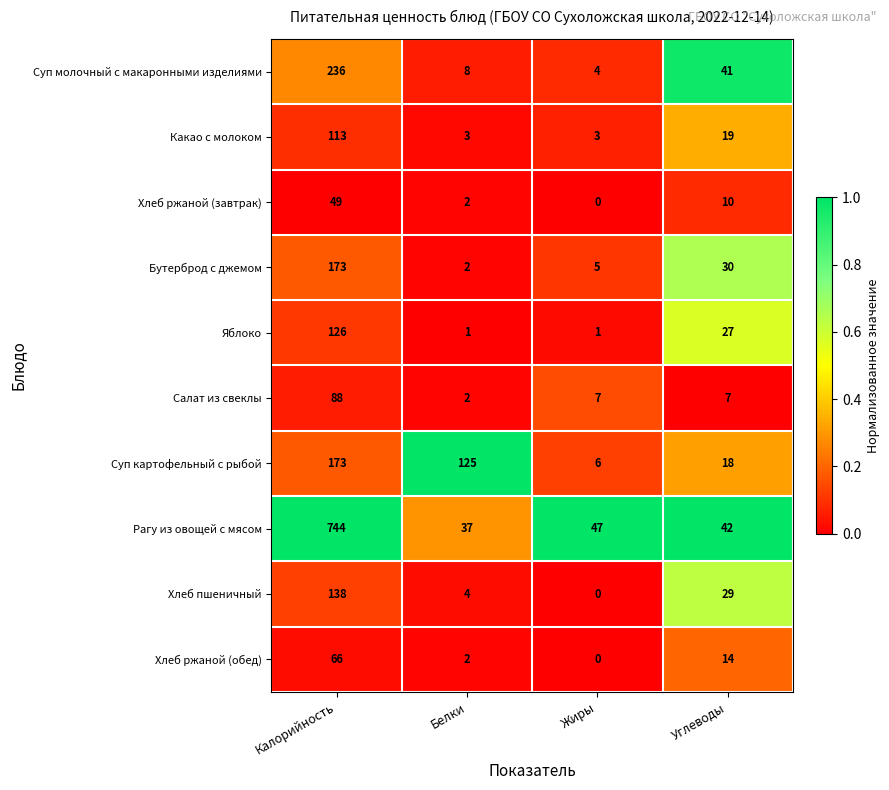

Read the Хлеб пшеничный value at Углеводы.

29